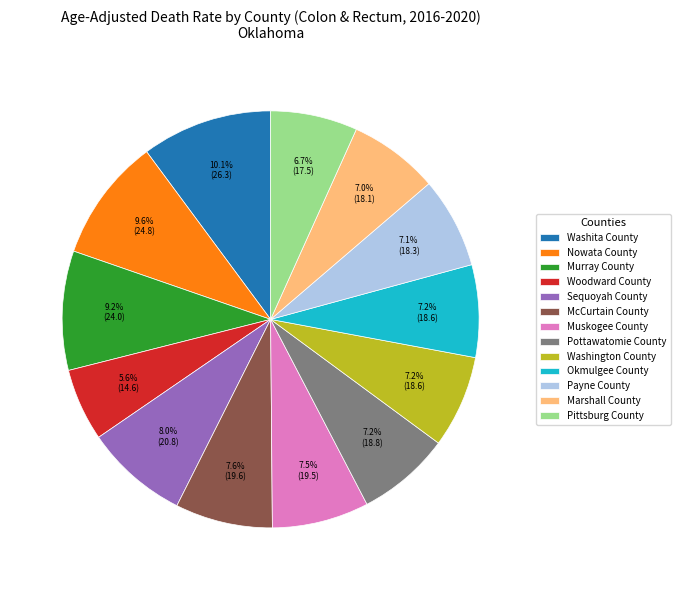

How much of the chart is everything except Woodward County?

94.4%